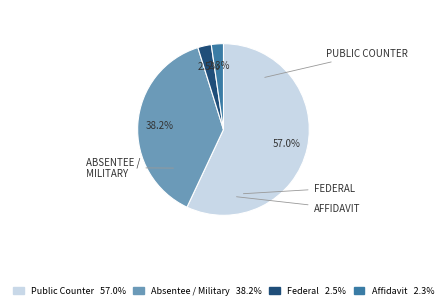

Is there a majority slice in this chart?

Yes